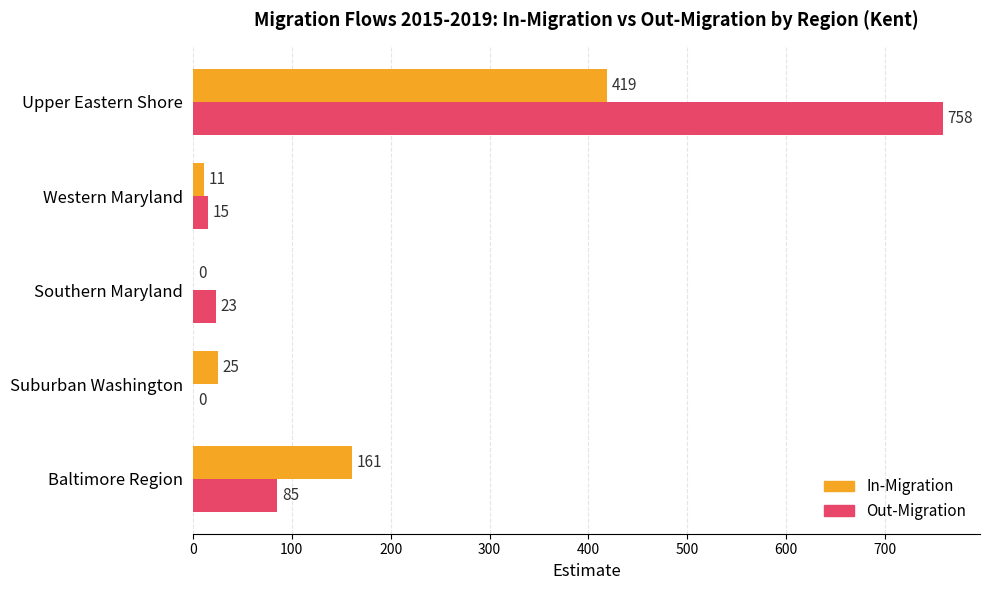

Is the value of Out-Migration at Southern Maryland greater than the value of In-Migration at Upper Eastern Shore?

No